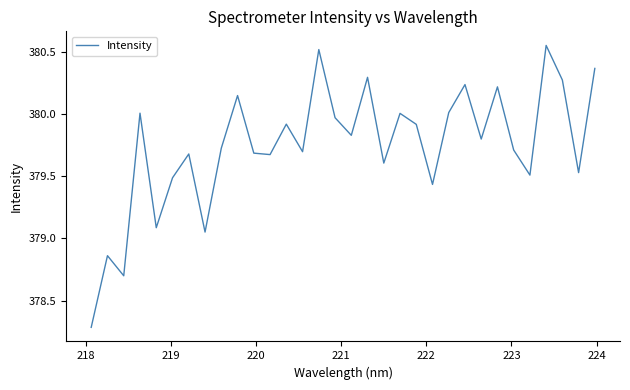

Count the number of data series in this chart.

1